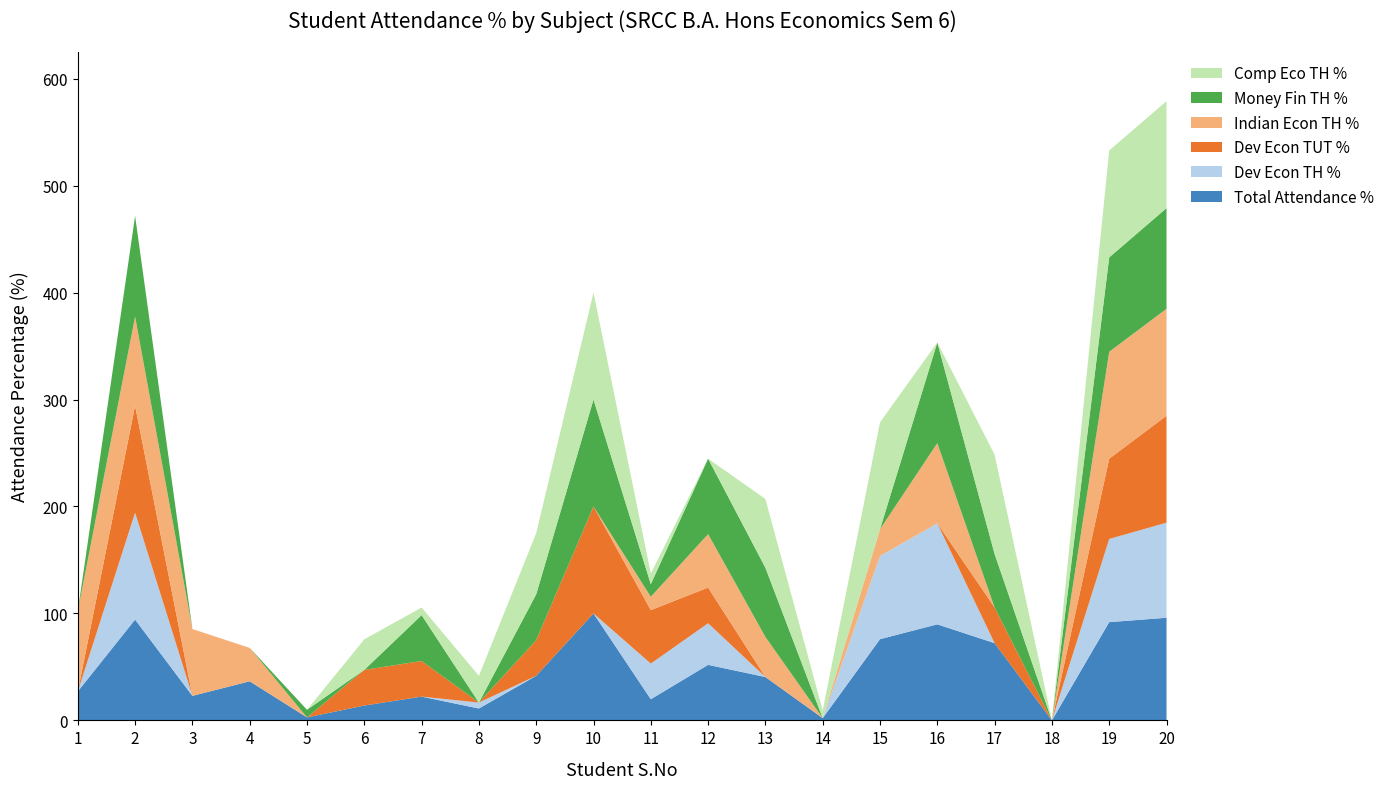

Reading left to right, transcribe all the data shown in this chart.

Total Attendance %: 1=27.1	2=94.2	3=22.9	4=36.5	5=2.8	6=13.9	7=22.2	8=11.1	9=41.7	10=100.0	11=19.8	12=51.9	13=40.5	14=2.1	15=75.9	16=89.8	17=72.2	18=0.0	19=91.9	20=96.0
Dev Econ TH %: 1=0.0	2=100.0	3=0.0	4=0.0	5=0.0	6=0.0	7=0.0	8=5.6	9=0.0	10=0.0	11=33.3	12=38.9	13=0.0	14=0.0	15=77.8	16=94.4	17=0.0	18=0.0	19=77.8	20=88.9
Dev Econ TUT %: 1=0.0	2=100.0	3=0.0	4=0.0	5=0.0	6=33.3	7=33.3	8=0.0	9=33.3	10=100.0	11=50.0	12=33.3	13=0.0	14=0.0	15=0.0	16=0.0	17=33.3	18=0.0	19=75.0	20=100.0
Indian Econ TH %: 1=75.0	2=83.3	3=62.5	4=31.2	5=0.0	6=0.0	7=0.0	8=0.0	9=0.0	10=0.0	11=12.5	12=50.0	13=37.5	14=0.0	15=25.0	16=75.0	17=0.0	18=0.0	19=100.0	20=100.0
Money Fin TH %: 1=0.0	2=94.1	3=0.0	4=0.0	5=7.1	6=0.0	7=42.9	8=0.0	9=42.9	10=100.0	11=11.8	12=70.6	13=64.7	14=0.0	15=0.0	16=94.1	17=50.0	18=0.0	19=88.2	20=94.1
Comp Eco TH %: 1=0.0	2=0.0	3=0.0	4=0.0	5=0.0	6=28.6	7=7.1	8=25.0	9=57.1	10=100.0	11=10.0	12=0.0	13=64.3	14=7.1	15=100.0	16=0.0	17=92.9	18=0.0	19=100.0	20=100.0